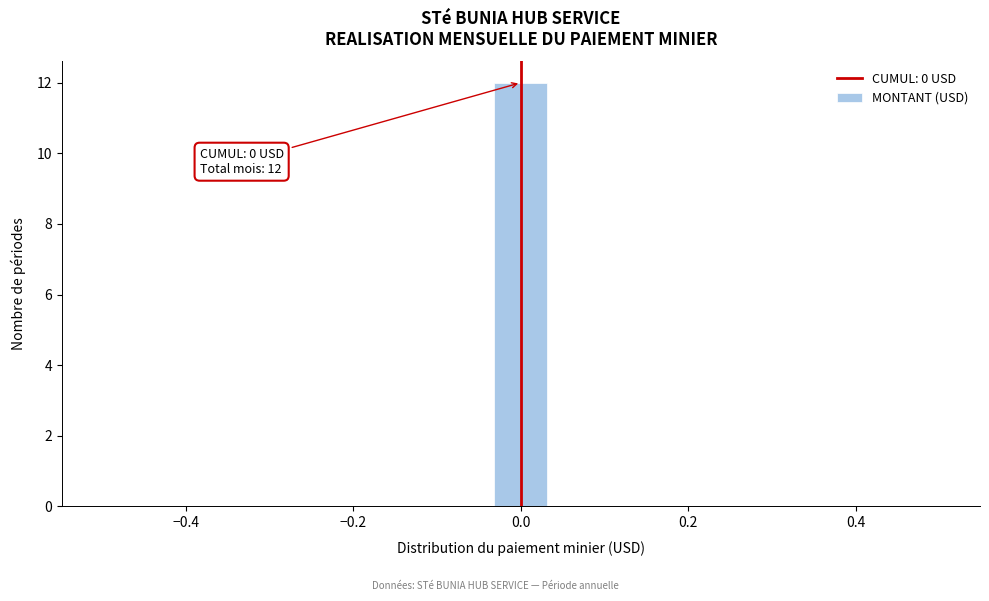

Read against the x-axis, roughly where is the centre of the tallest bar?

0.00